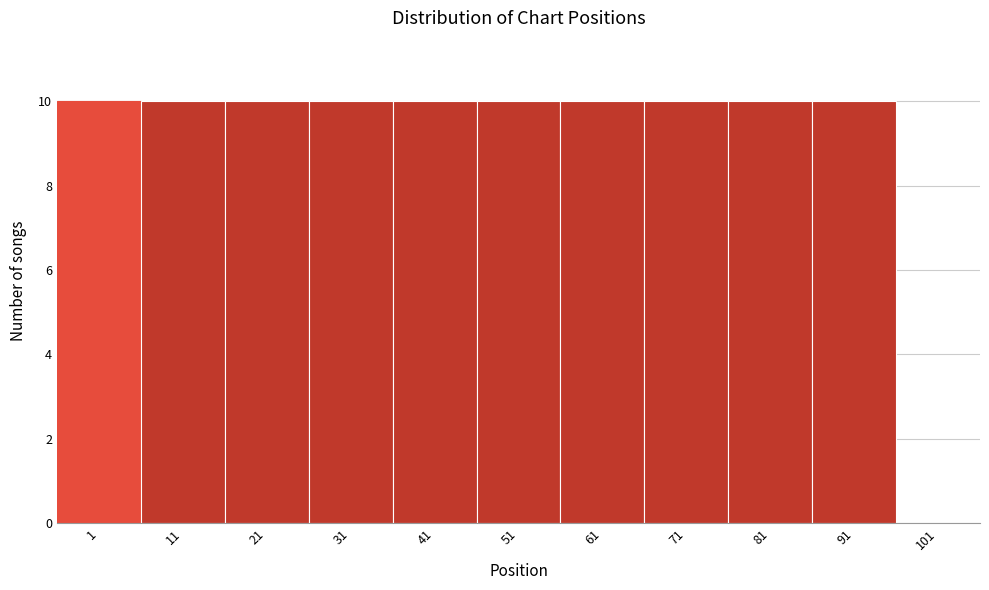

Reading left to right, extract all data points from this chart.

1=10	11=10	21=10	31=10	41=10	51=10	61=10	71=10	81=10	91=10	101=0